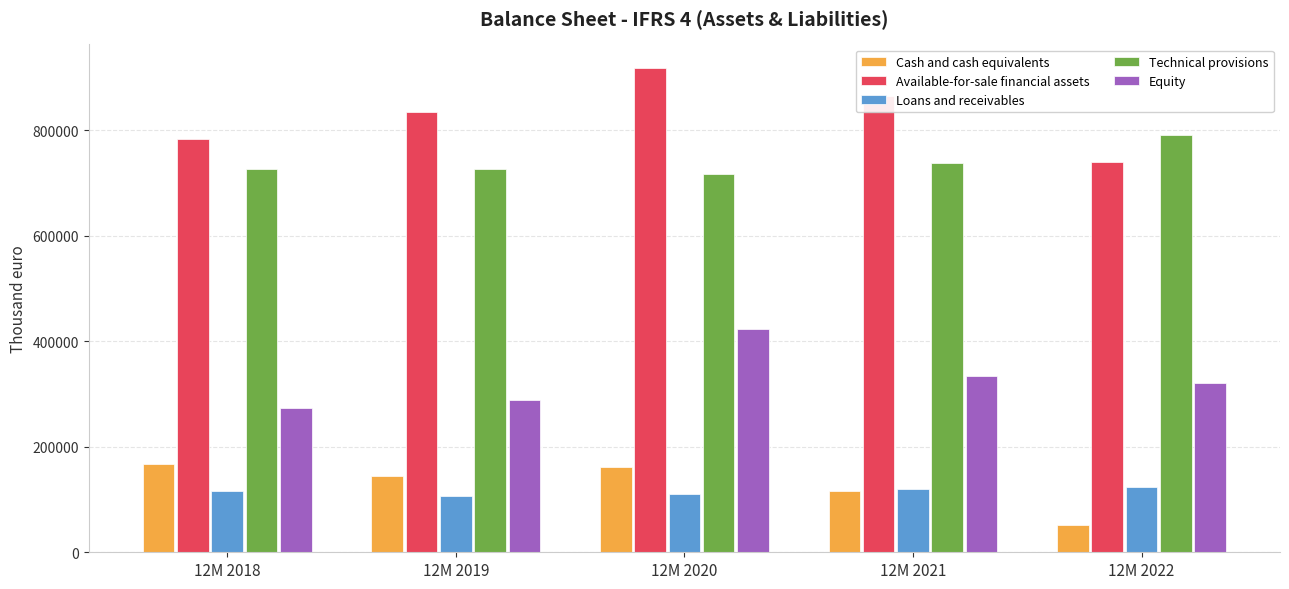

How many groups of bars are there?

5